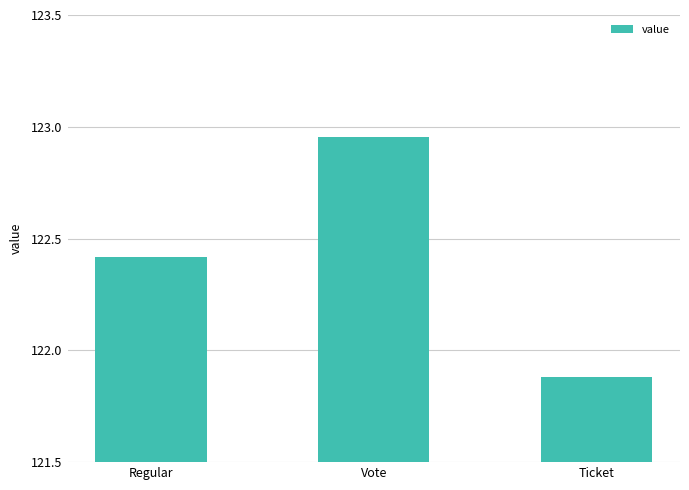

Rank the categories by value from lowest to highest.

Ticket, Regular, Vote